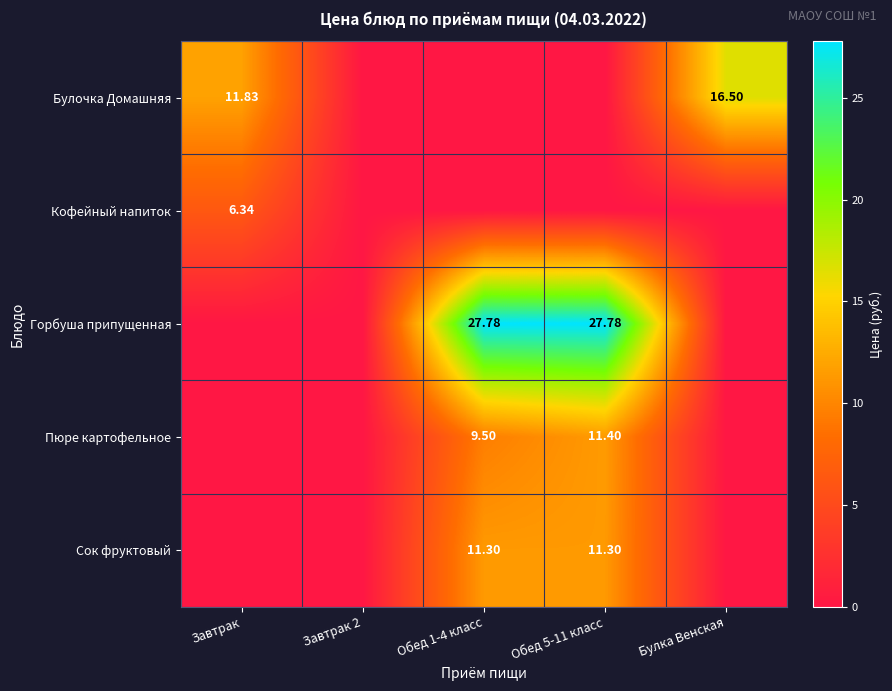

Between Завтрак 2 and Булка Венская, which series saw the biggest shift?

Булочка Домашняя